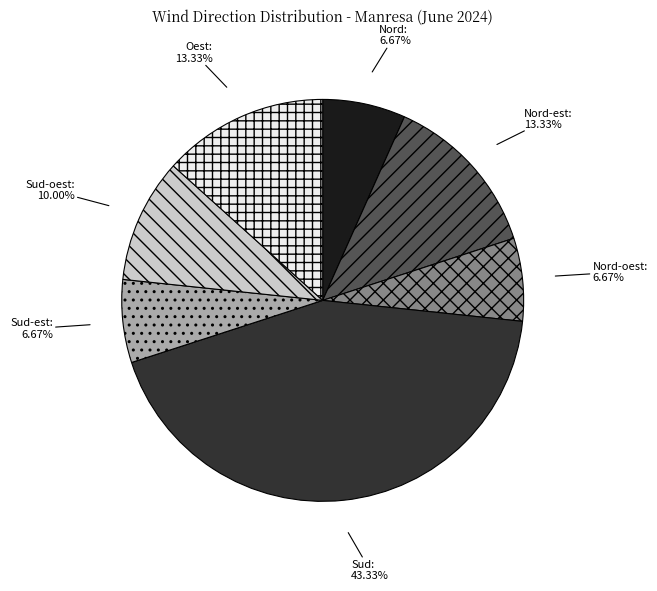

Which has a higher value, Nord-oest or Sud-oest?

Sud-oest